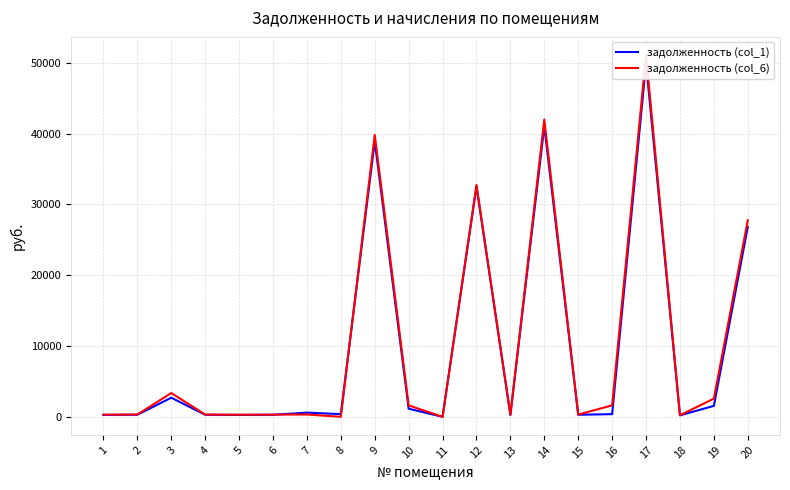

What is the maximum value shown in the chart?

51098.0